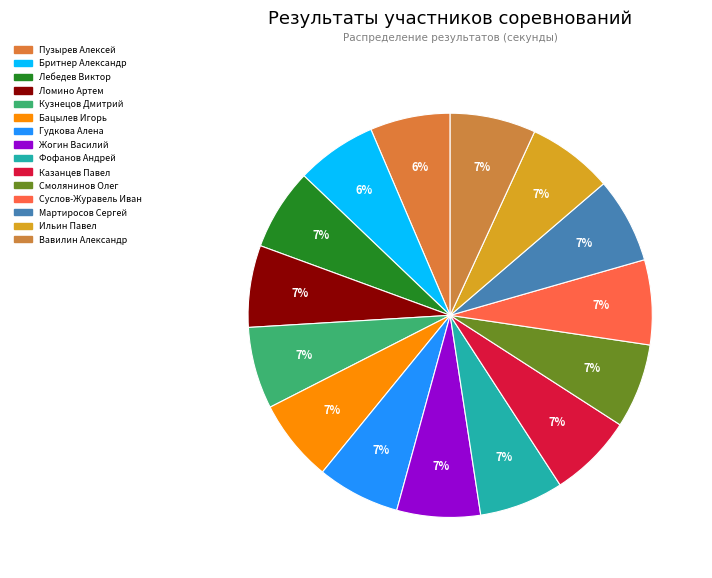

Which category has the smallest portion of the pie?

Пузырев Алексей